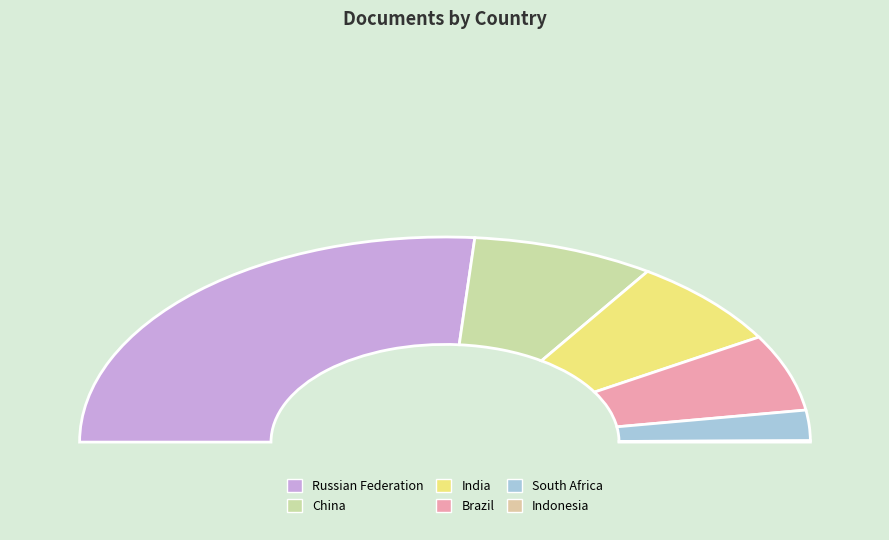

Rank the categories by value from lowest to highest.

Indonesia, South Africa, Brazil, India, China, Russian Federation